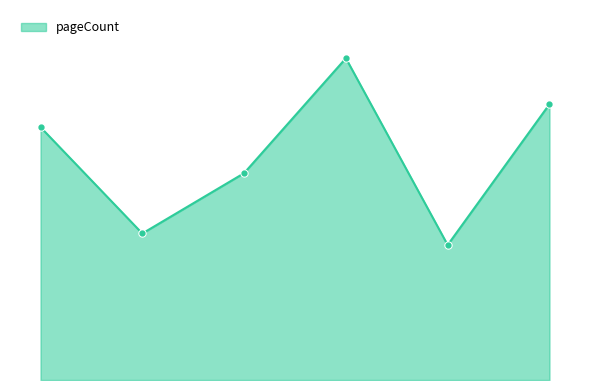

Does the chart display data point markers on the line(s)?

No